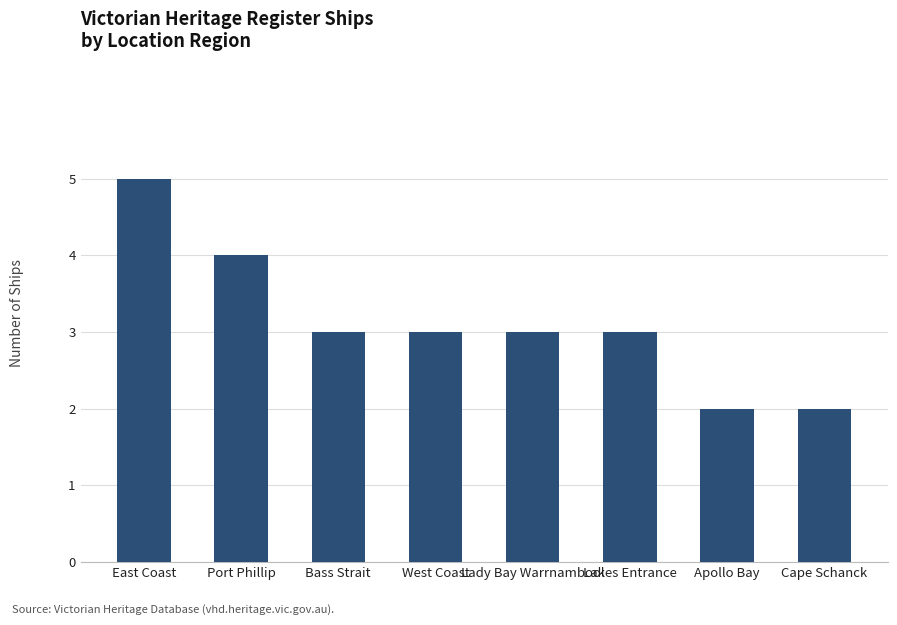

Reading left to right, what are all the values shown in this chart?

5	4	3	3	3	3	2	2